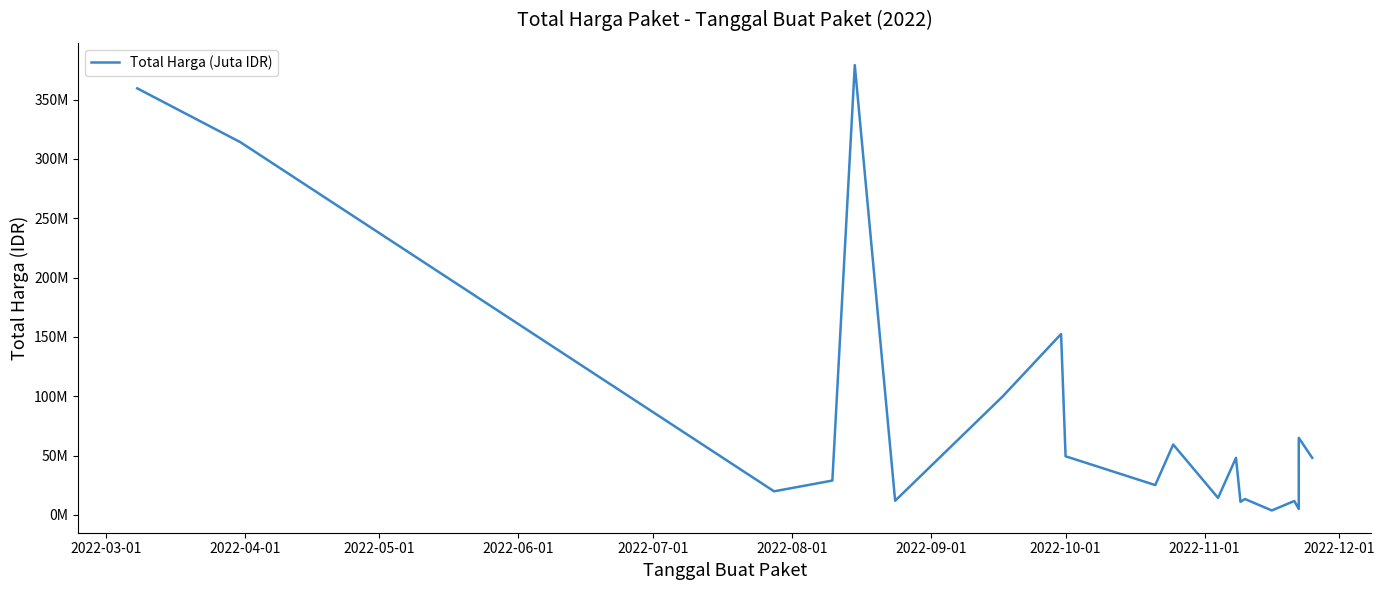

Reading left to right, list all the values displayed in this chart.

359500000	314121780	19950000	29000000	379075000	12000000	100000000	152477000	49478000	25200000	59375000	14400000	48140000	11100000	13442000	3825000	11800000	5093000	65000000	48140000